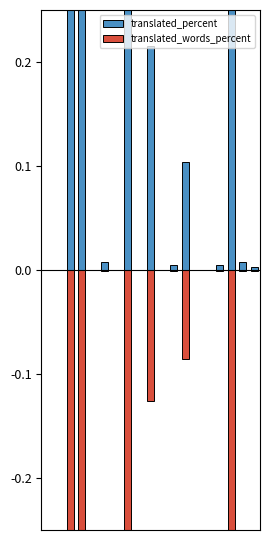

What are all the series names shown in the legend?

translated_percent, translated_words_percent